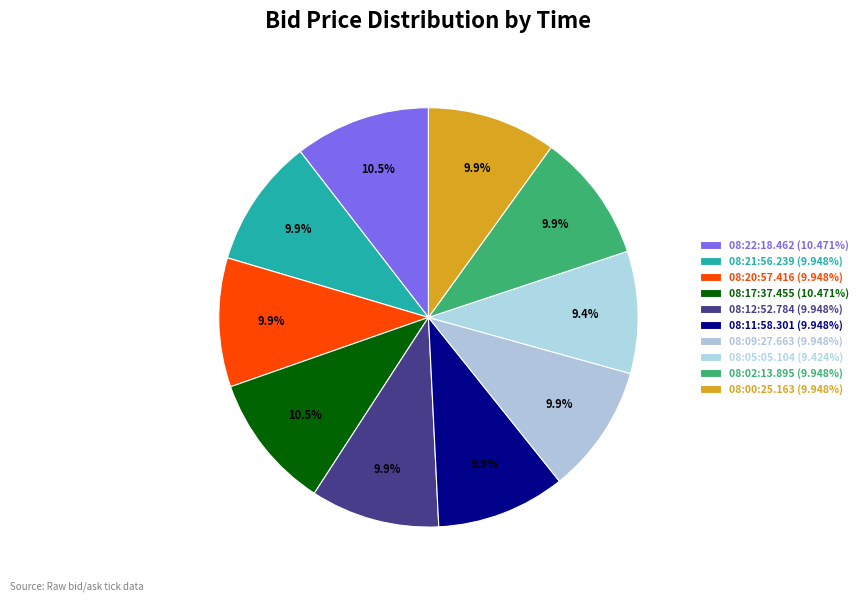

What percentage is the 08:22:18.462 slice, to the nearest percent?

10%